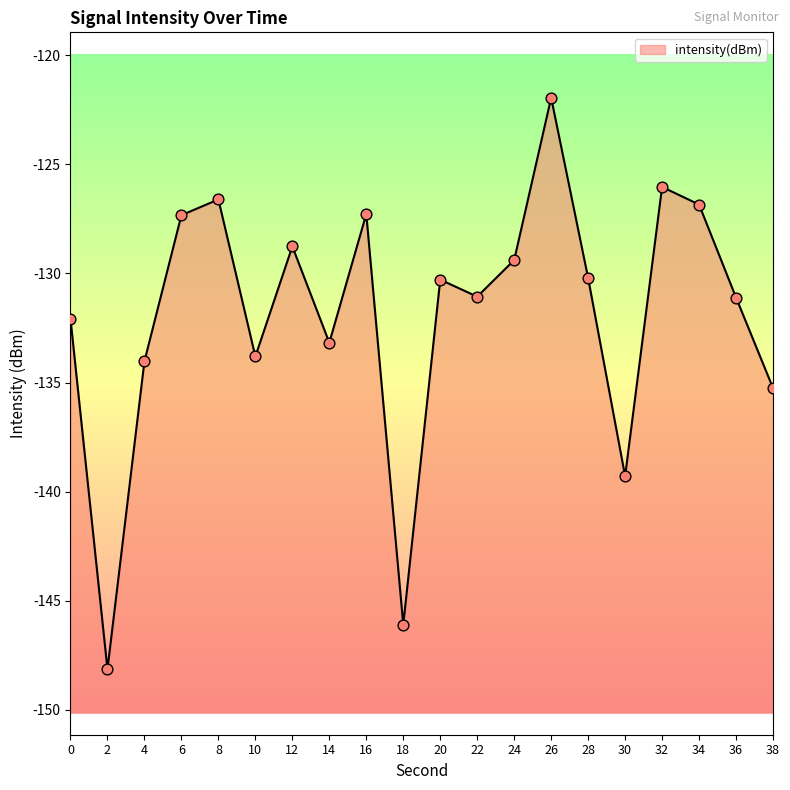

Which has a higher value, 18 or 28?

28